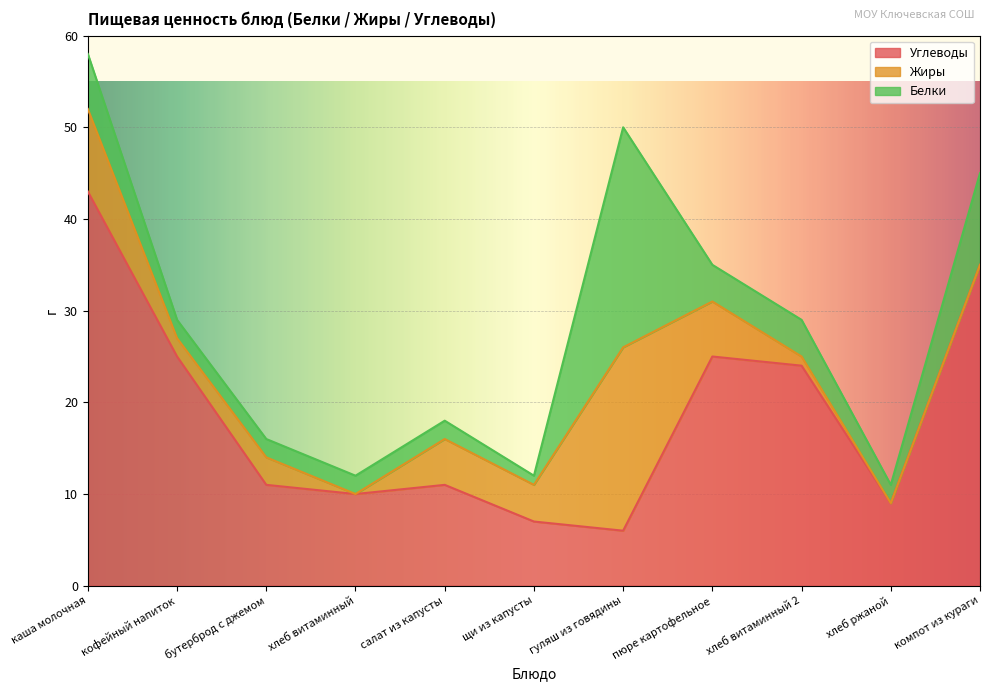

What is the difference between the maximum and second lowest values in the Белки series?

22